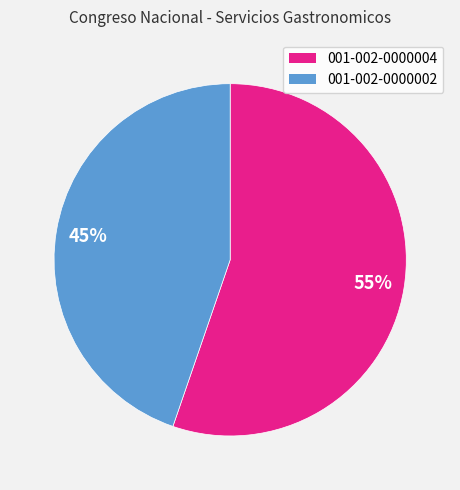

The 001-002-0000002 slice represents 45% of the pie. True or false?

True